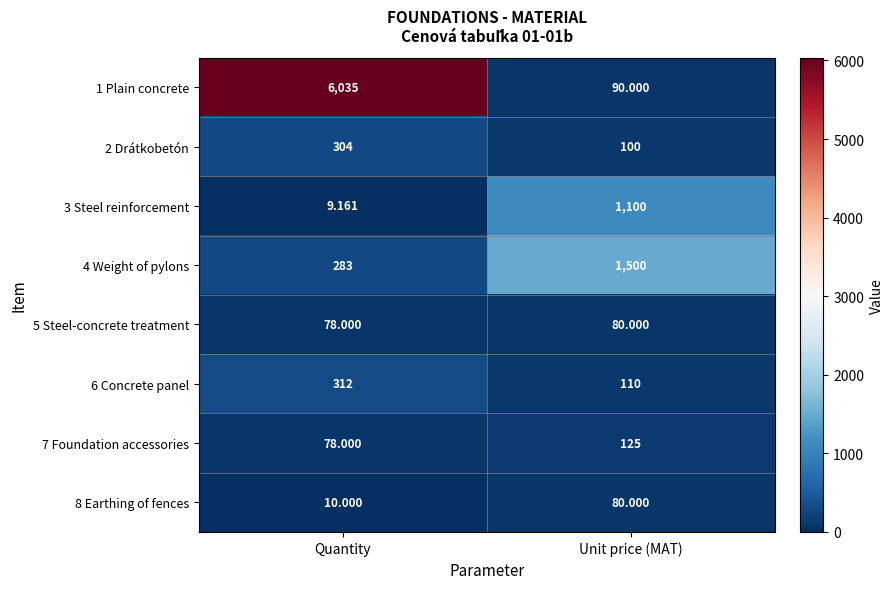

Which label corresponds to the smallest value in the chart?

Quantity